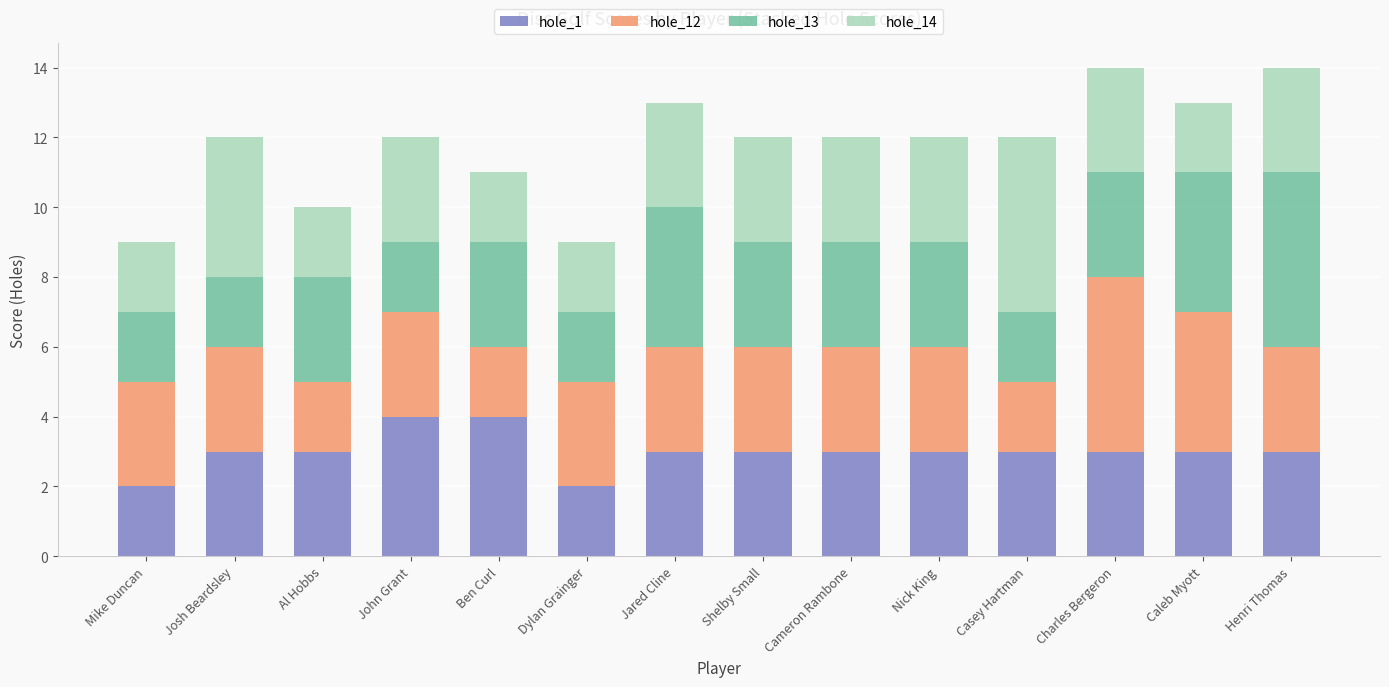

True or false: hole_1 has a value of 2 at Dylan Grainger.

True